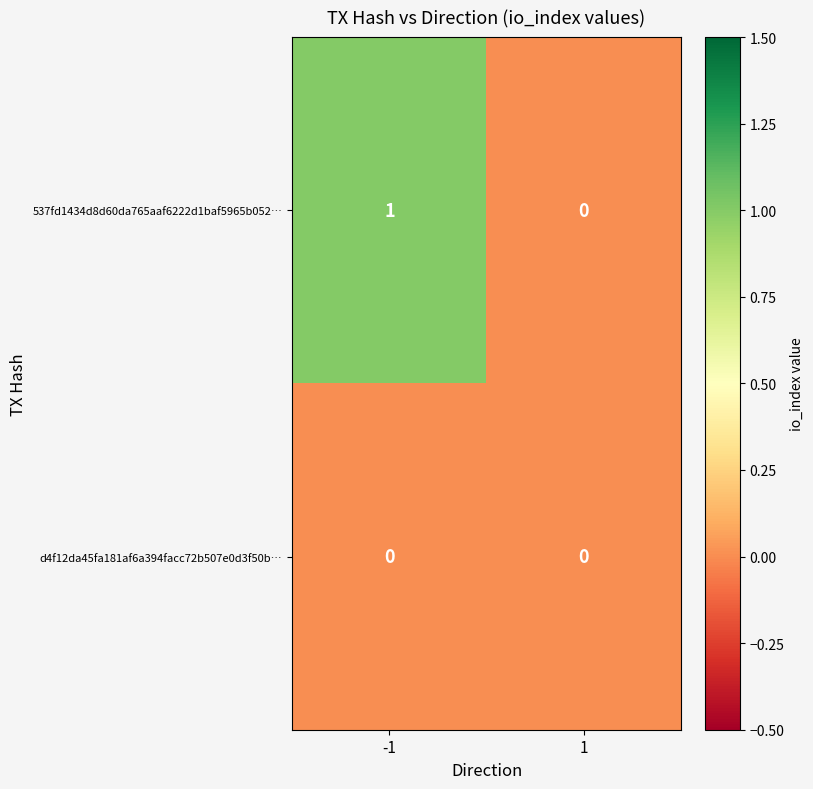

Rank the series by their maximum value, from lowest to highest.

d4f12da45fa181af6a394facc72b507e0d3f50b…, 537fd1434d8d60da765aaf6222d1baf5965b052…